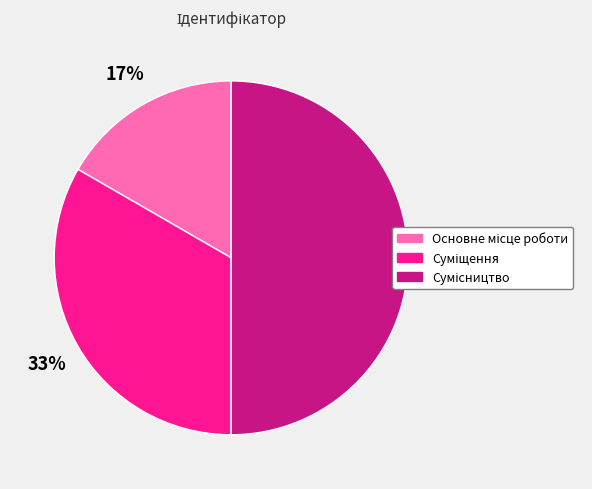

To the nearest percent, what is the difference between the largest and smallest slice percentages?

33%